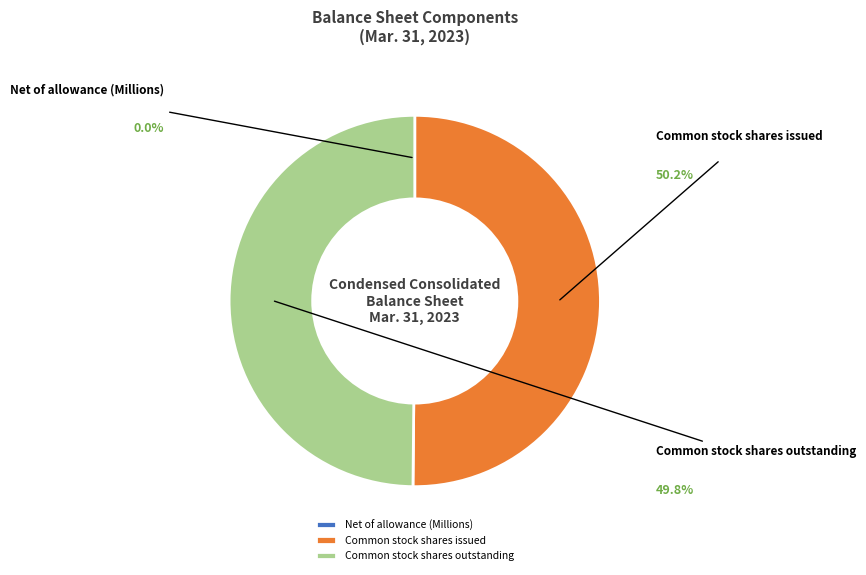

Which category accounts for the majority?

Common stock shares issued